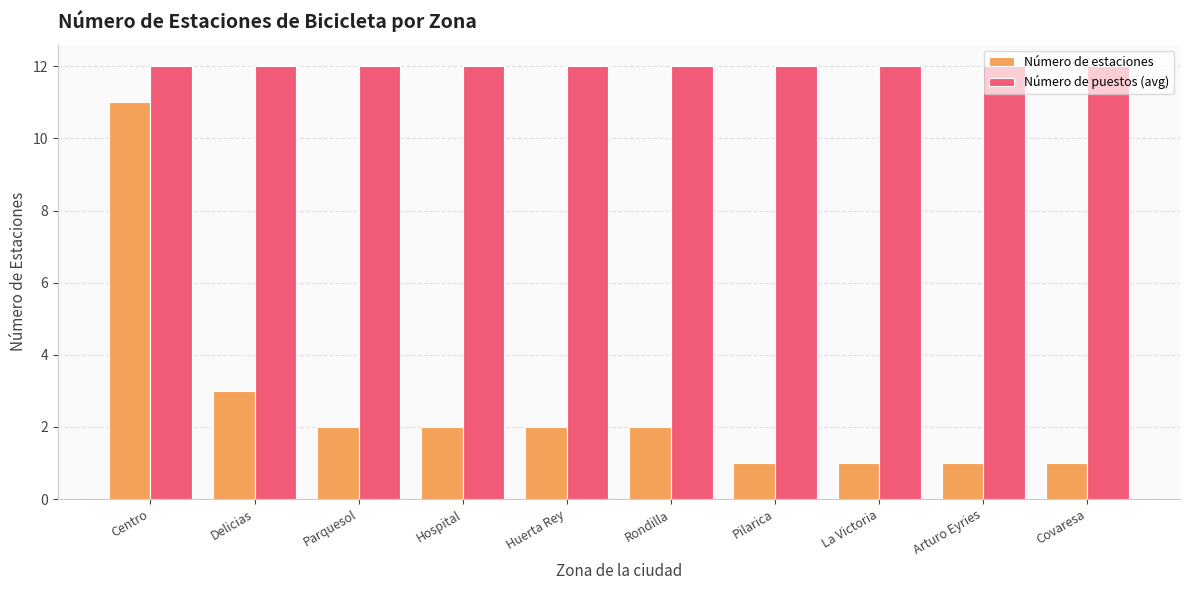

At which label does Número de estaciones reach its peak?

Centro